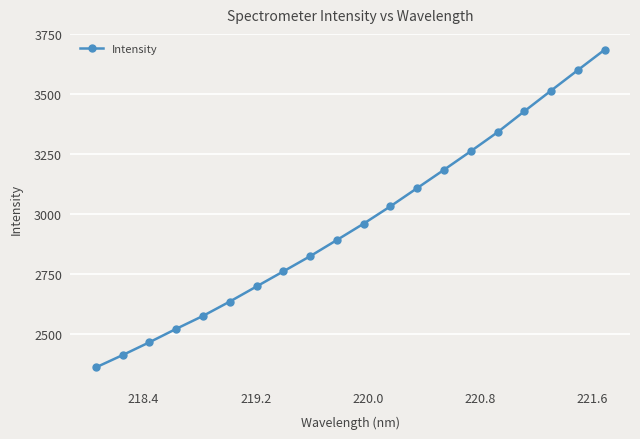

What is the minimum value shown in the chart?

2362.9